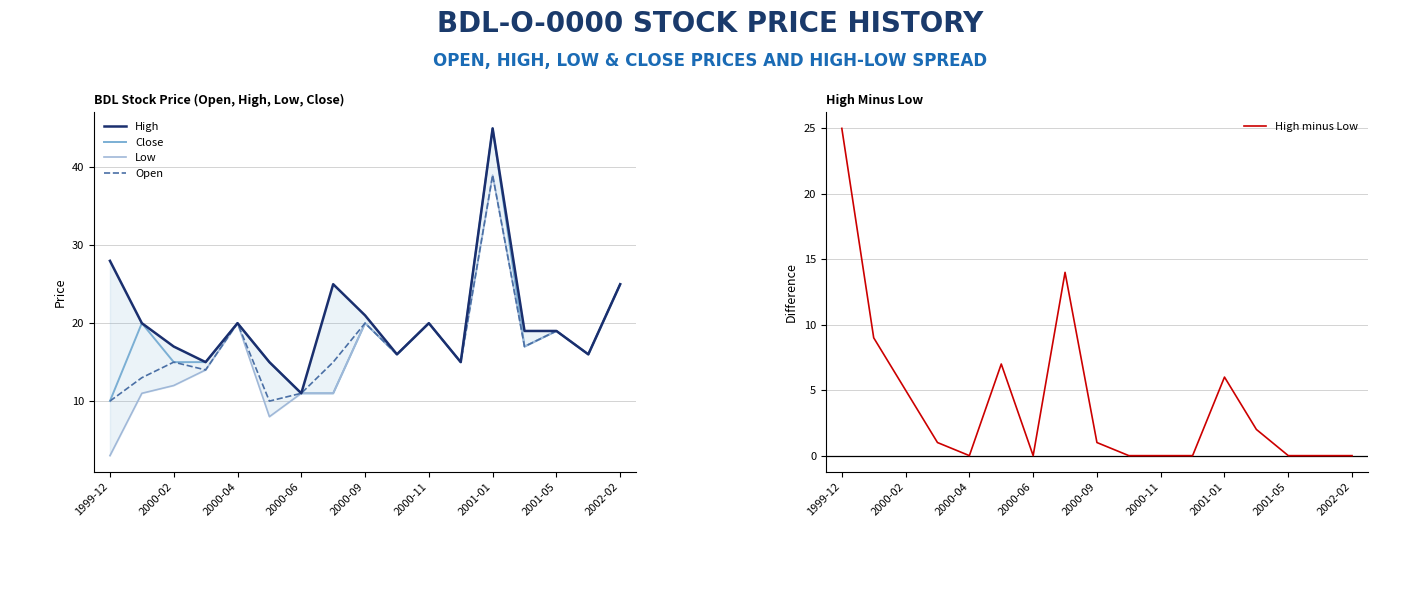

What is the maximum value for Close?

45